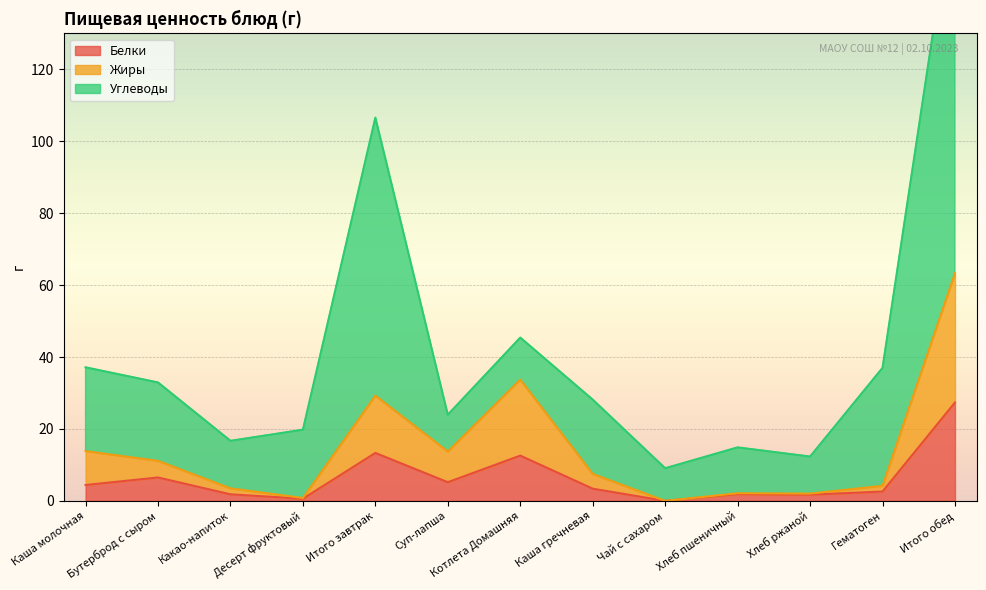

The value of Белки at Чай с сахаром is 0.0. True or false?

True